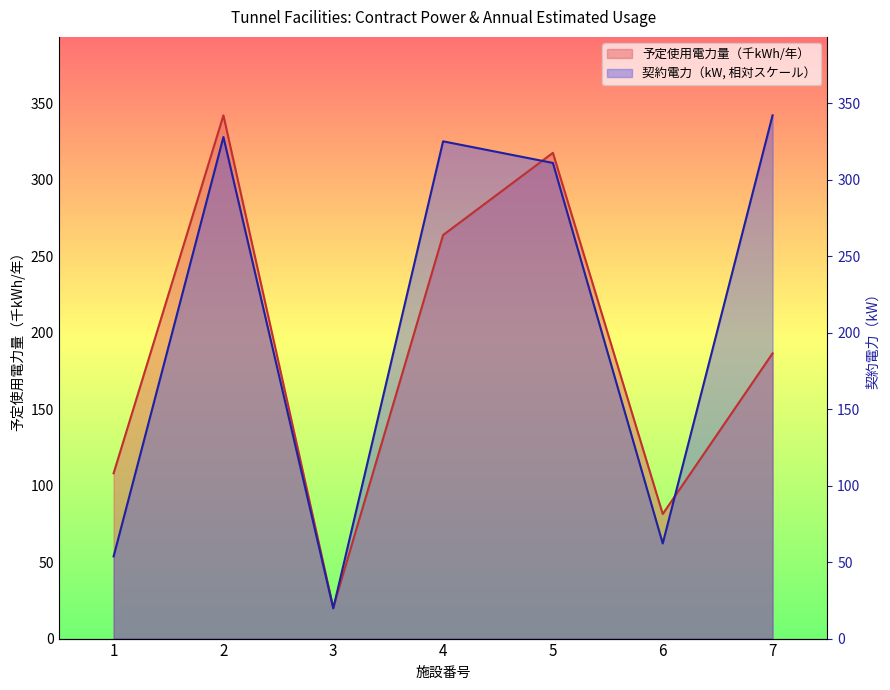

At how many categories does at least one series exceed 325?

3